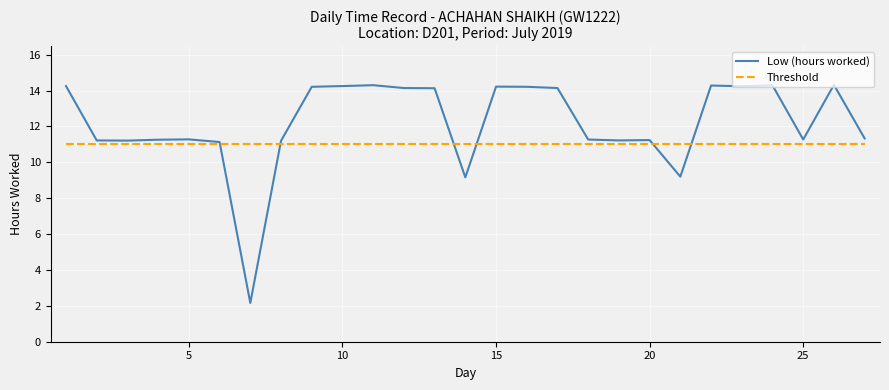

List the series in order of their overall mean, highest first.

Low (hours worked), Threshold